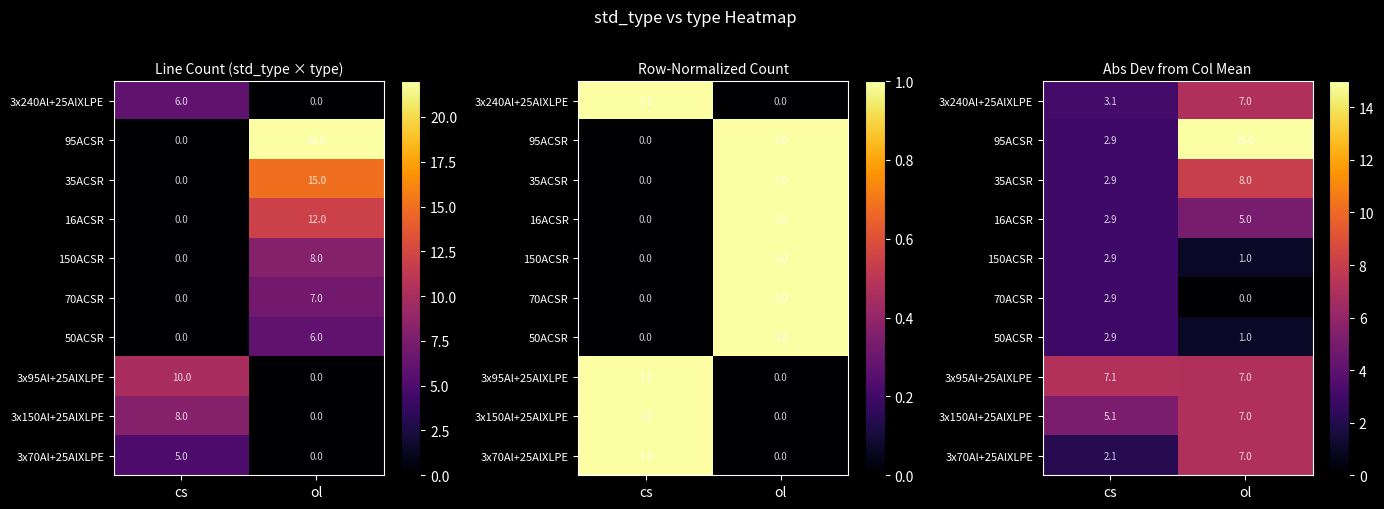

What is the sum of the 35ACSR values at ol and cs?

10.9